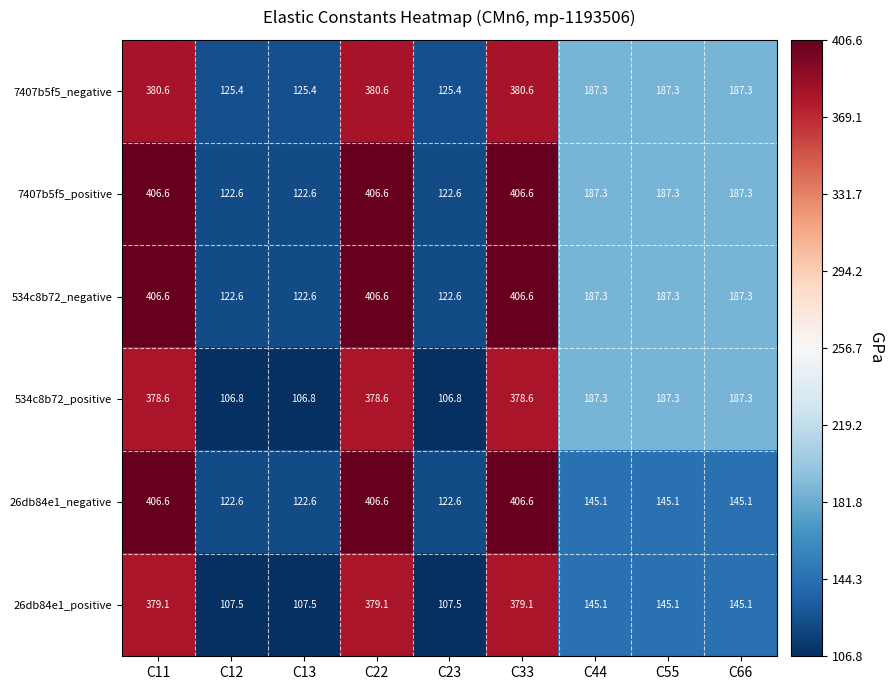

What is the difference between the maximum and minimum values in the 7407b5f5_negative series?

255.2